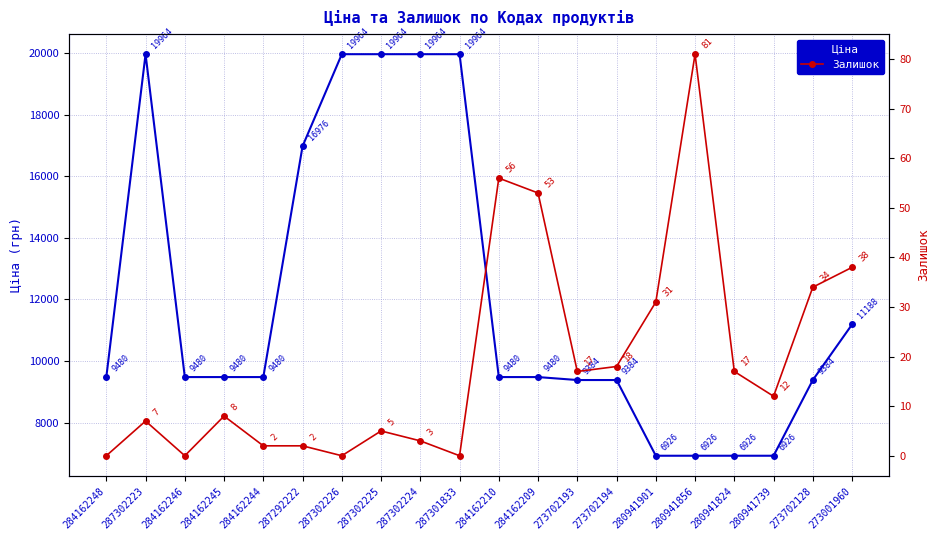

What are all the series names shown in the legend?

Ціна, Залишок